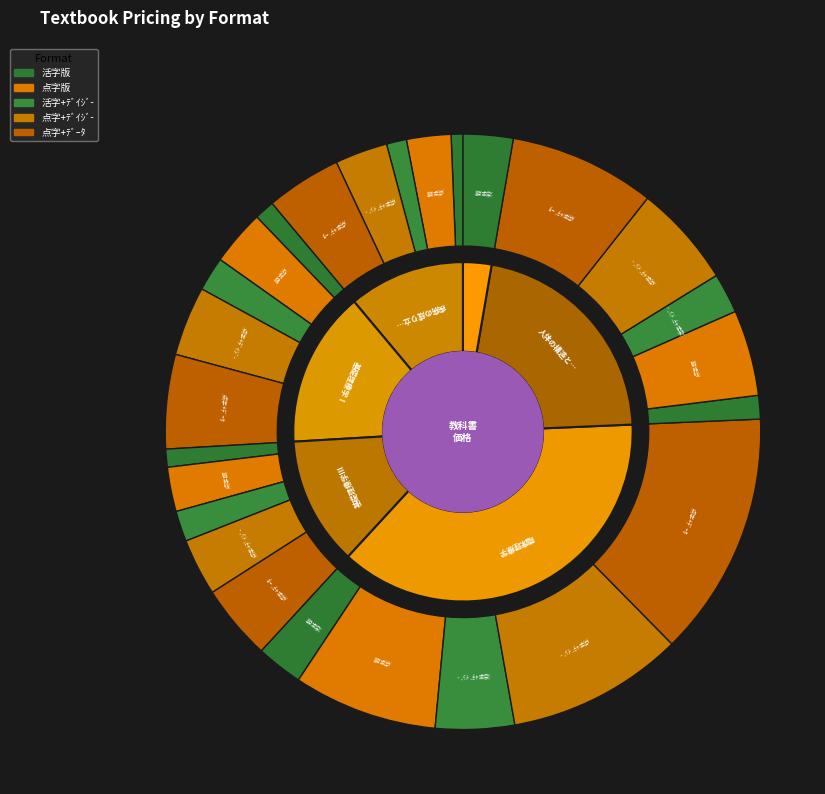

Does 人体の構造と機能 account for over 50% of the chart?

No